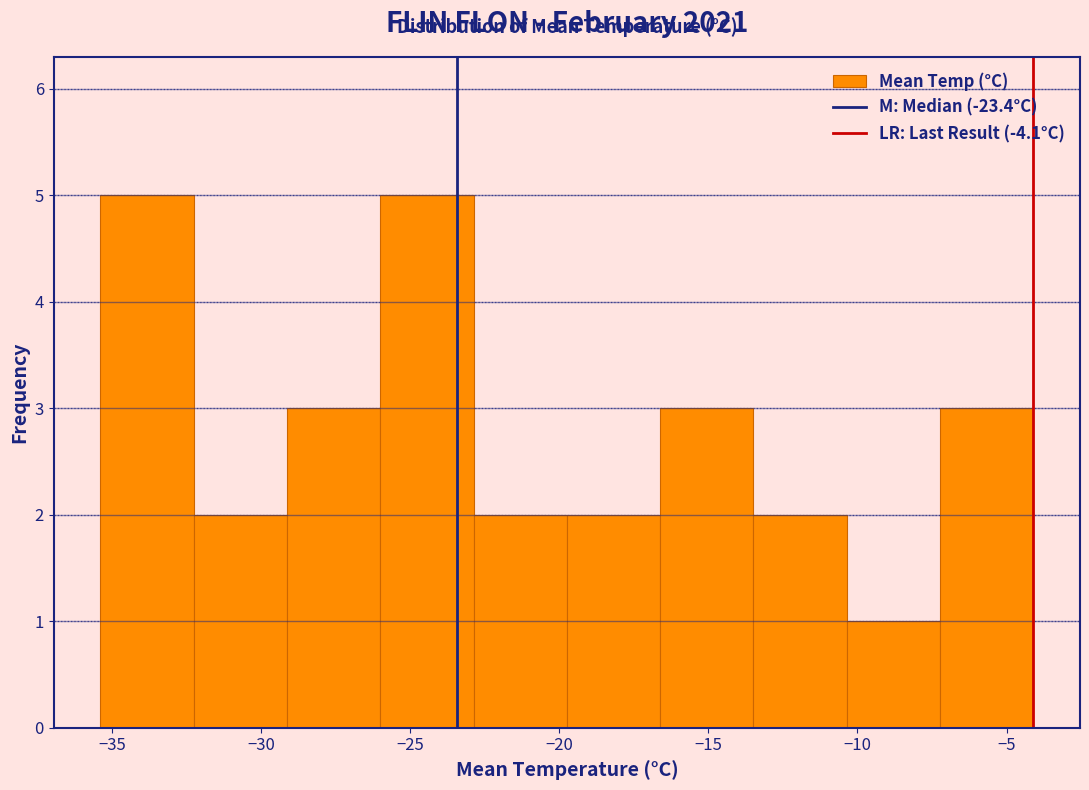

Reading left to right, list every bar in this chart as the range it spans on the x-axis followed by its height. Neither the bar edges nor the heights are printed on the chart, so give them approximately, as read against the axes.

-35.5 to -32.5: 5
-32.5 to -29.0: 2
-29.0 to -26.0: 3
-26.0 to -23.0: 5
-23.0 to -19.5: 2
-19.5 to -16.5: 2
-16.5 to -13.5: 3
-13.5 to -10.5: 2
-10.5 to -7.0: 1
-7.0 to -4.0: 3